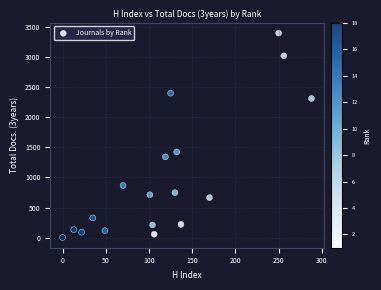

What Y value in the scatter plot is closest to 1701?

1425